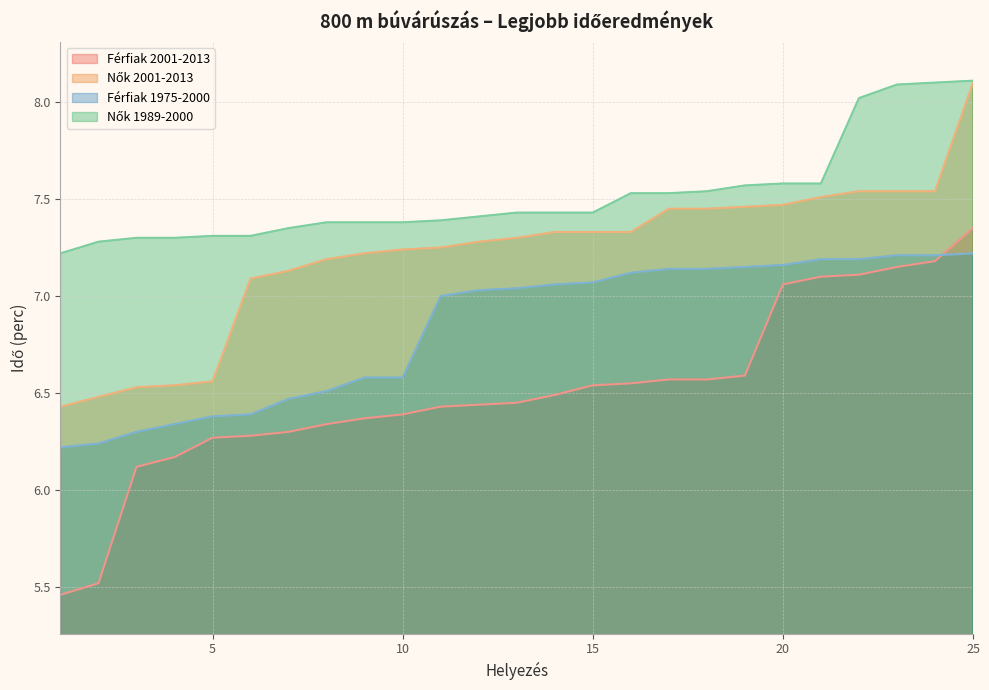

The Nők 1989-2000 series shows 2.0 at 4. True or false?

False